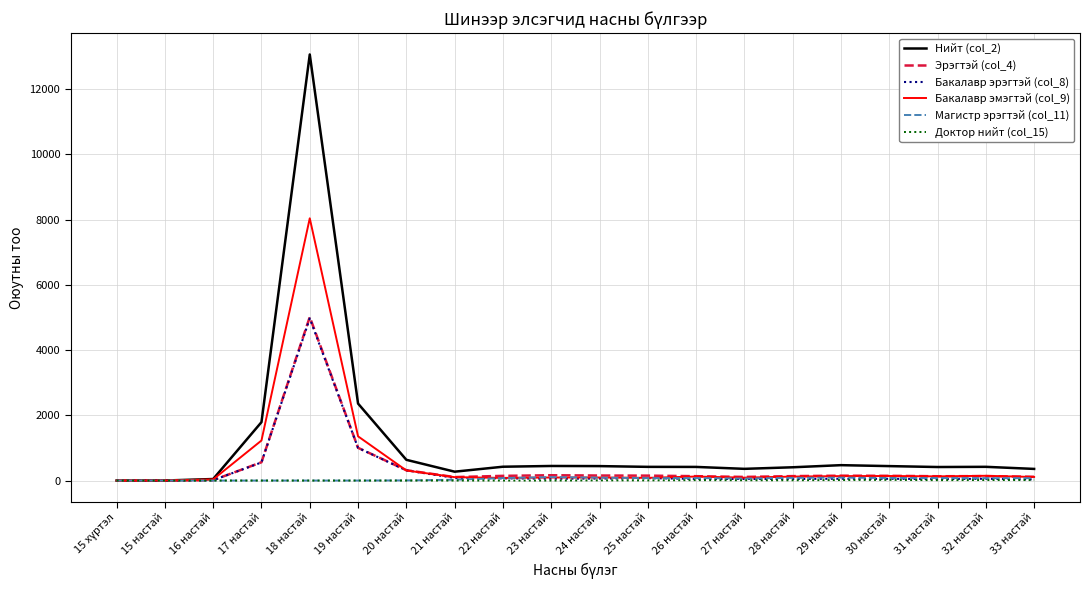

At how many categories does at least one series exceed 12850?

1